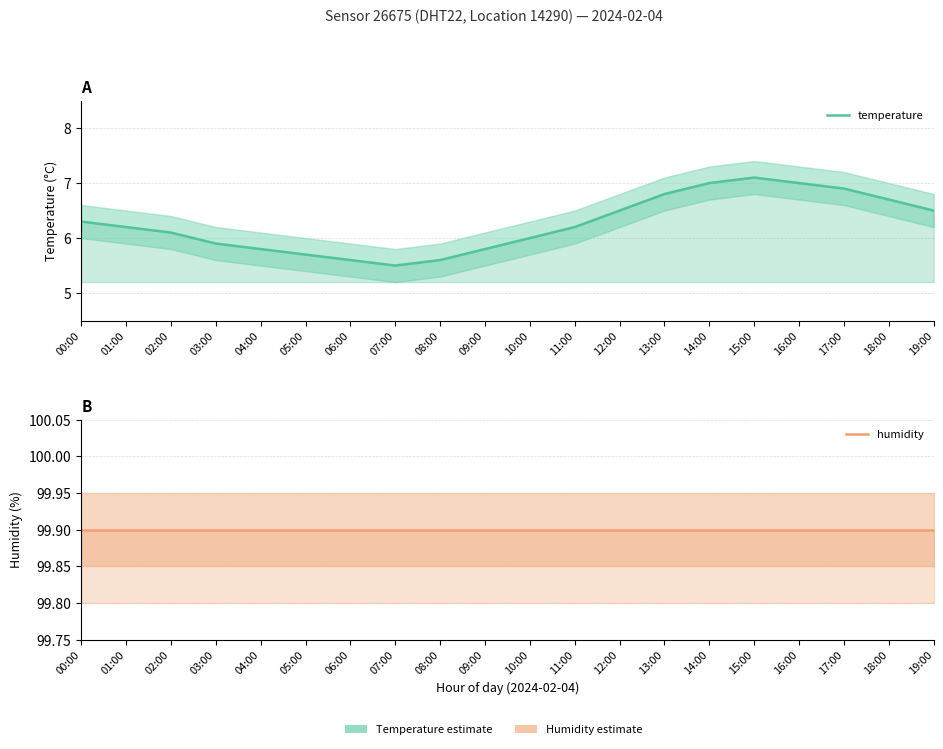

Is this an area chart (filled region under the line)?

No